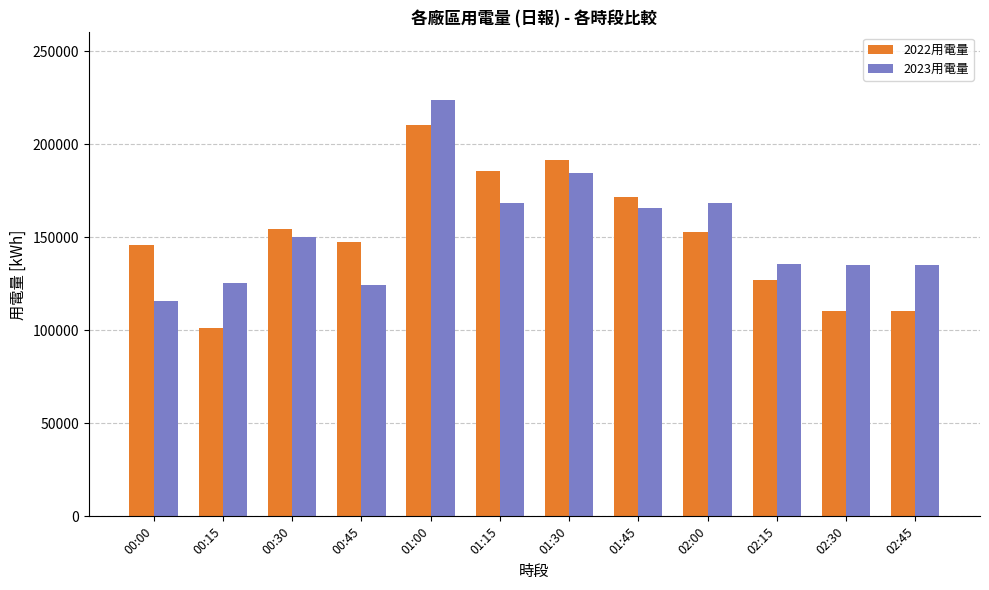

Between 00:30 and 02:15, which series saw the biggest shift?

2022用電量